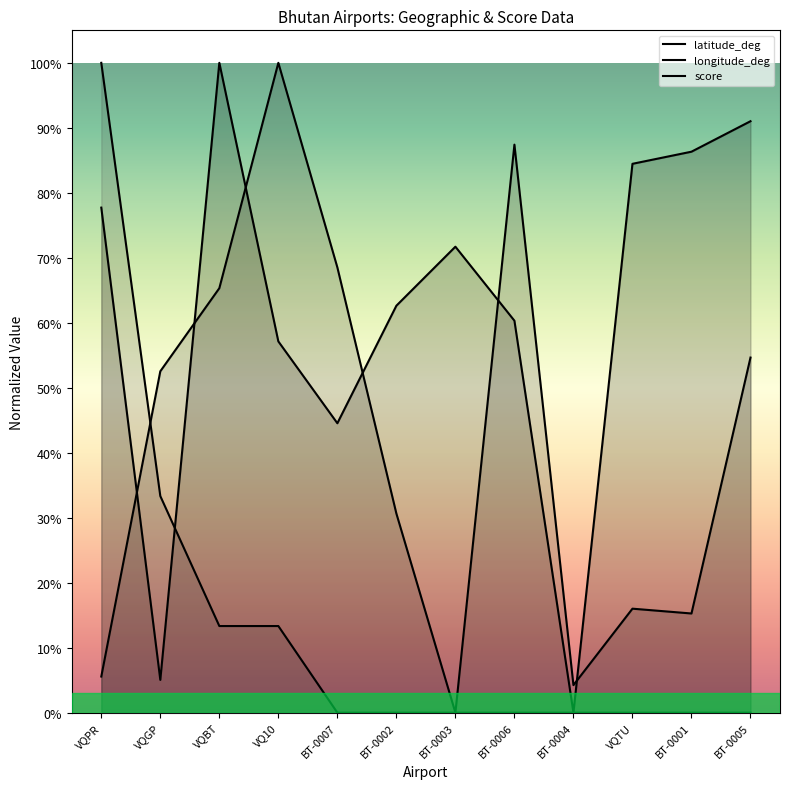

What is the average value of the score series?

0.1